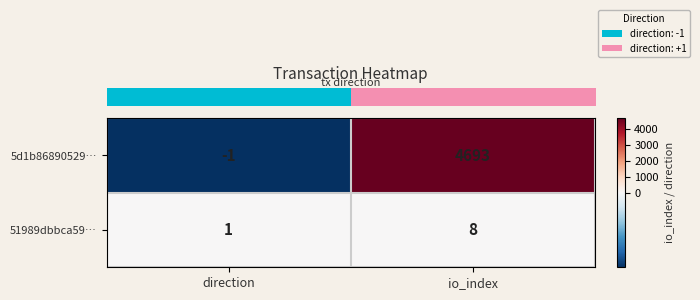

How many distinct data groups are displayed?

2